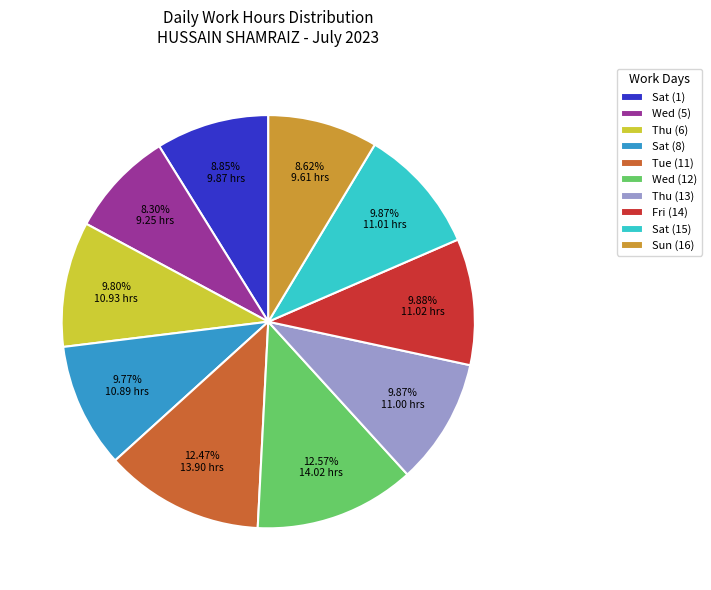

Does Sat (15) represent more than half of the total?

No